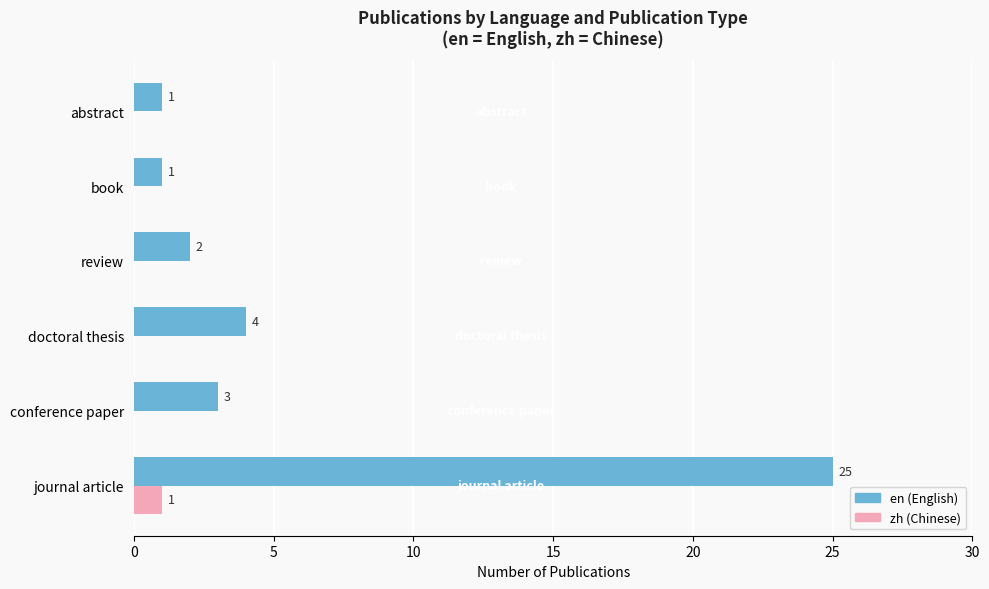

Which series has the largest total across all categories?

en (English)